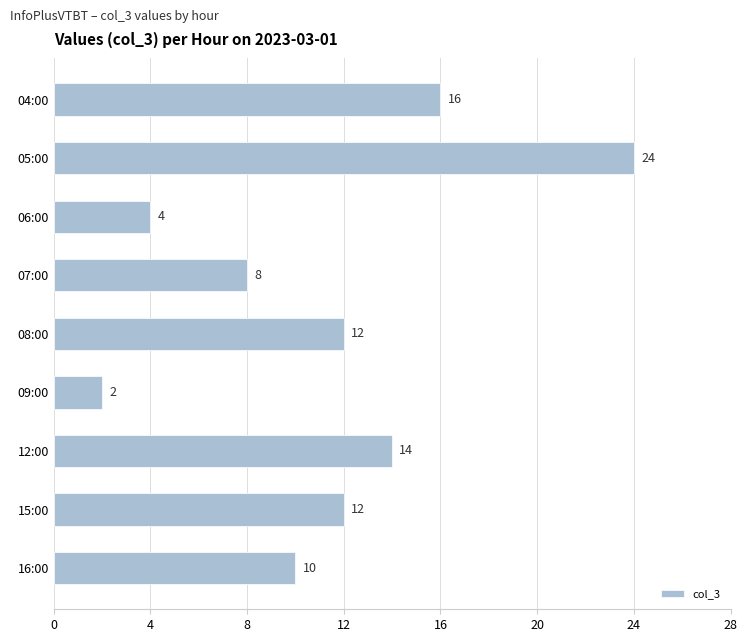

What is the ratio of the value at 05:00 to the value at 12:00?

1.7